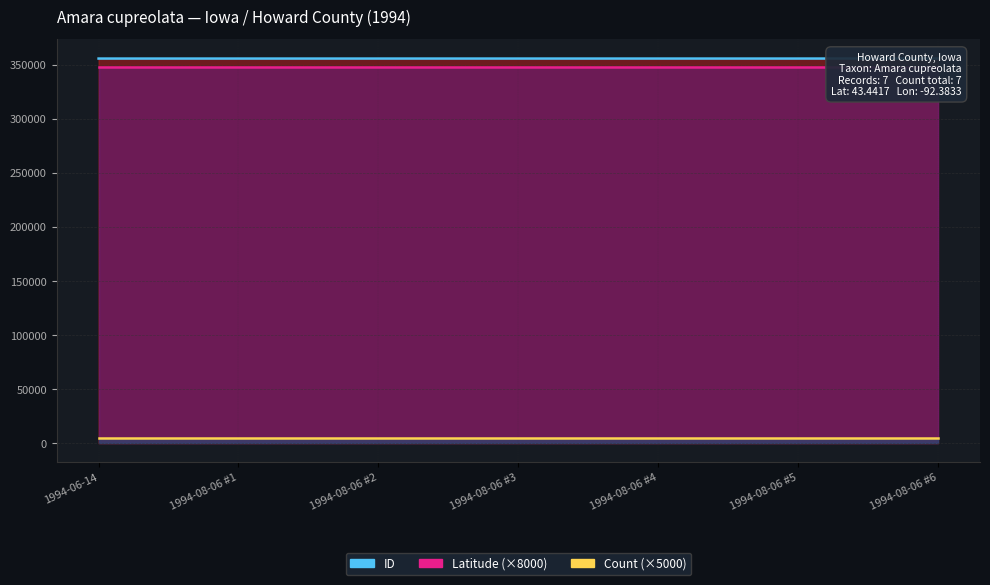

Count the number of data series in this chart.

3